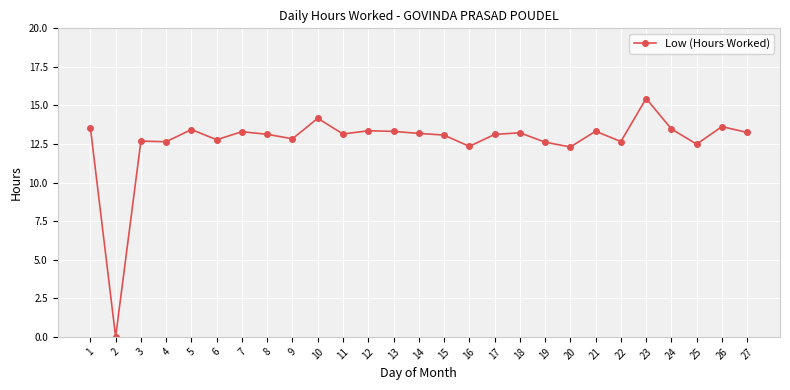

Which label corresponds to the largest value in the chart?

23